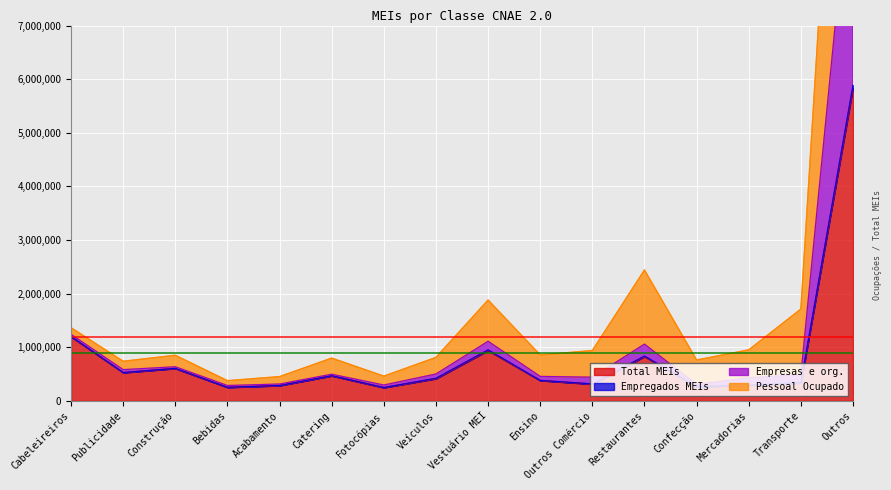

In Empregados MEIs, how many points are lower than both neighbors (excluding endpoints)?

5